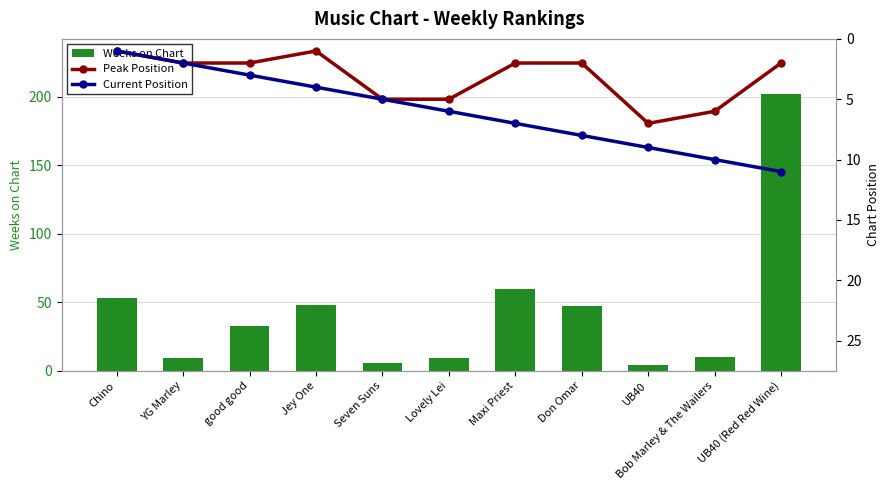

At which category does the chart reach its minimum across all series?

Chino